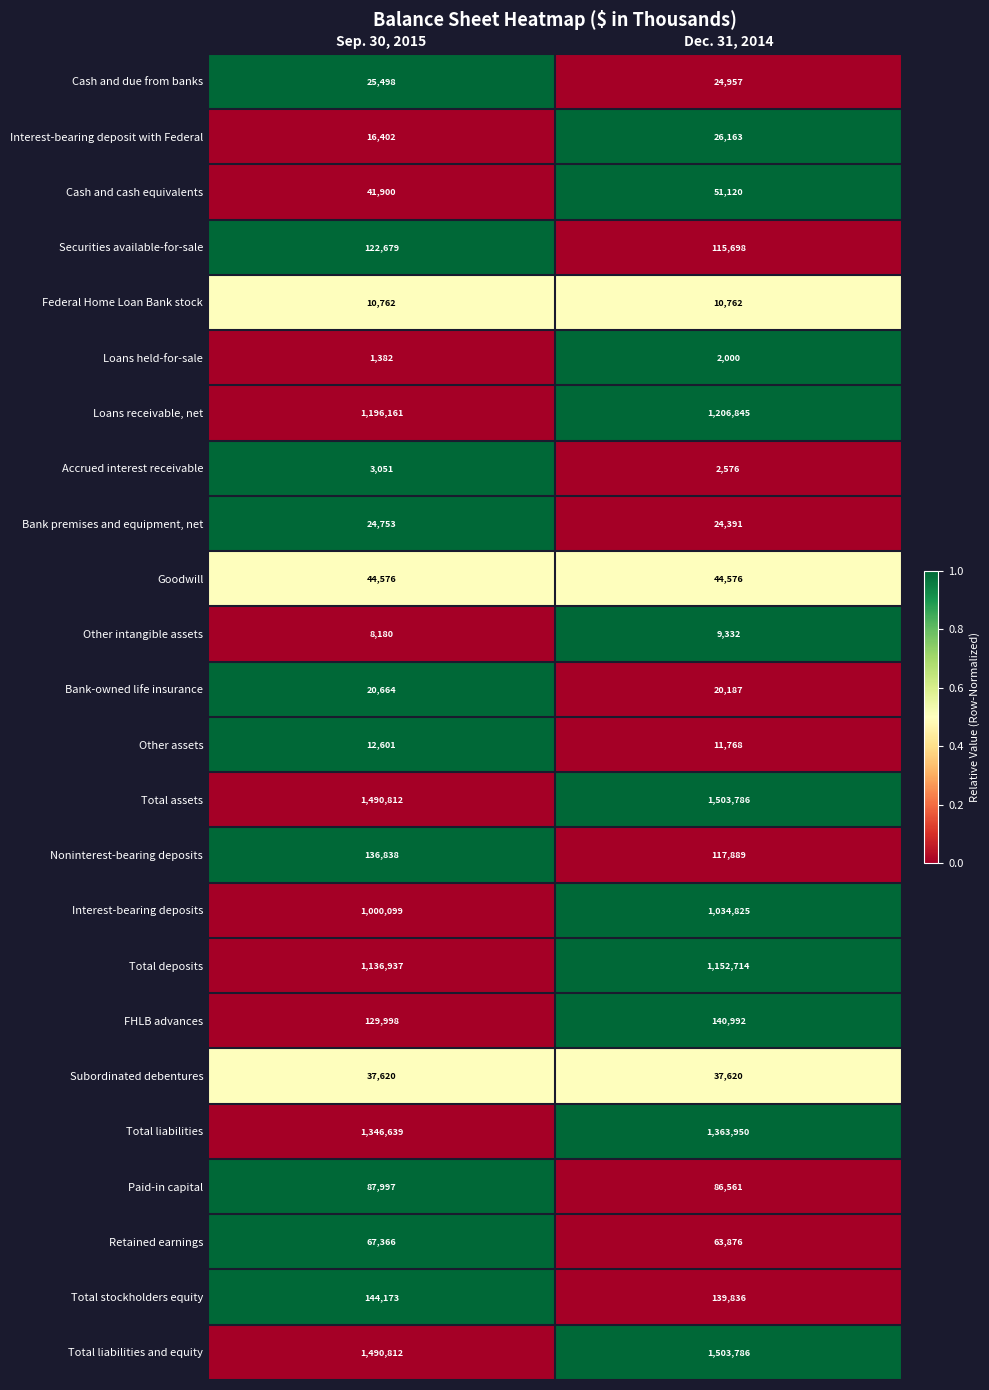

True or false: Interest-bearing deposits has a value of 1034825 at Dec. 31, 2014.

True